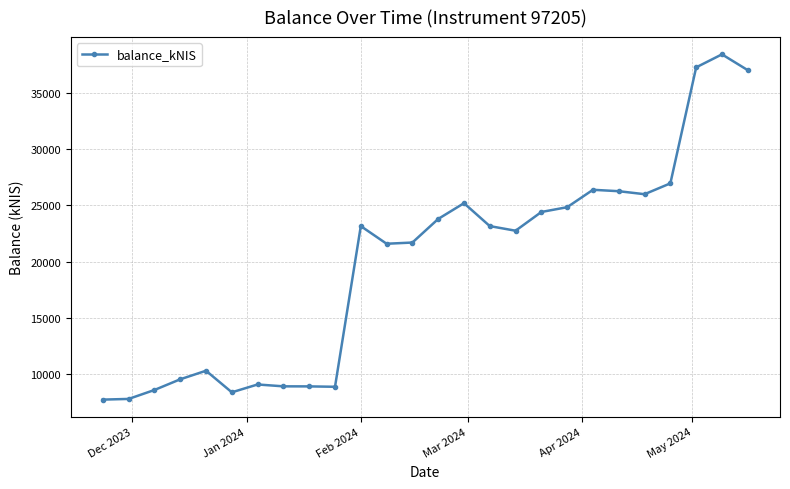

True or false: the data has more than 0 interior local peaks.

True